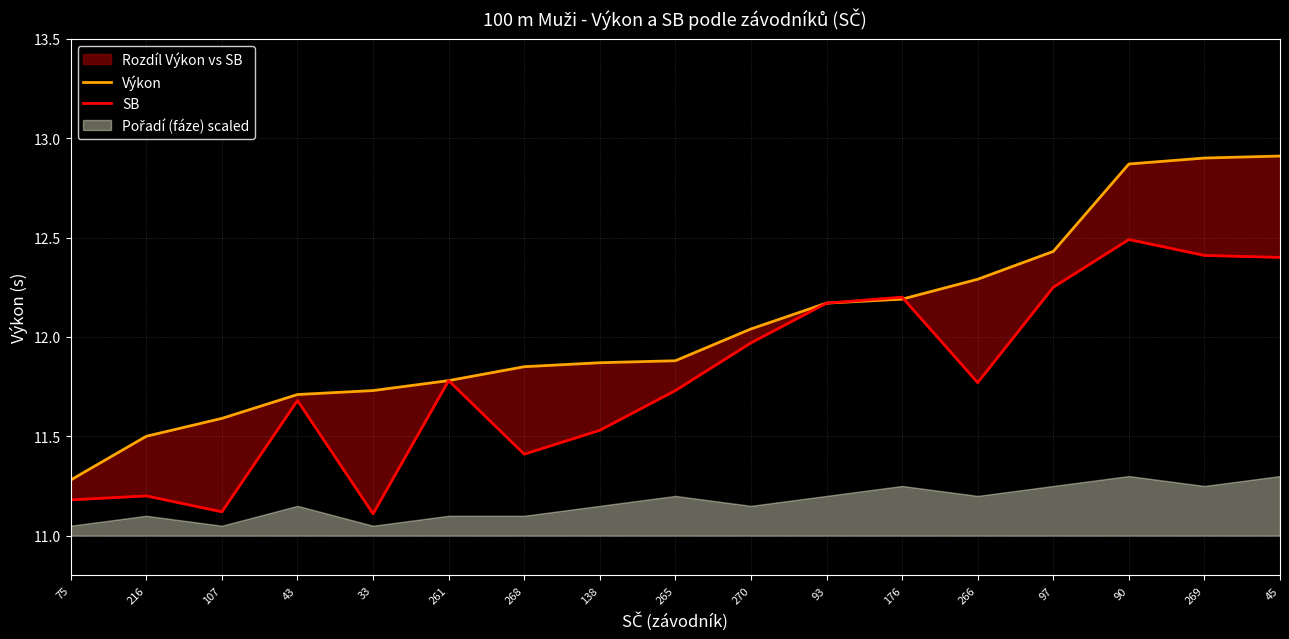

What is the label of the 7th point from the left?

268